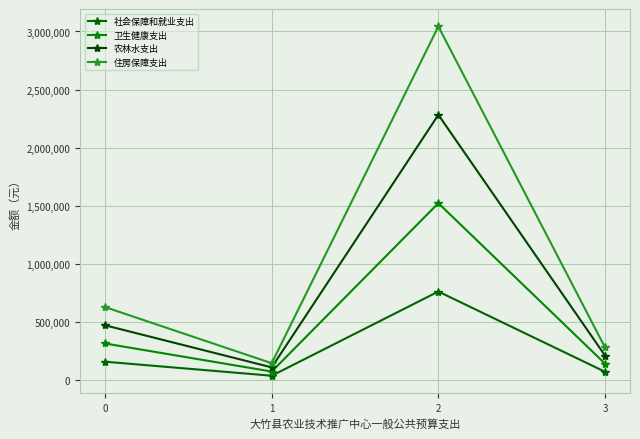

How many lines are shown in the chart?

4